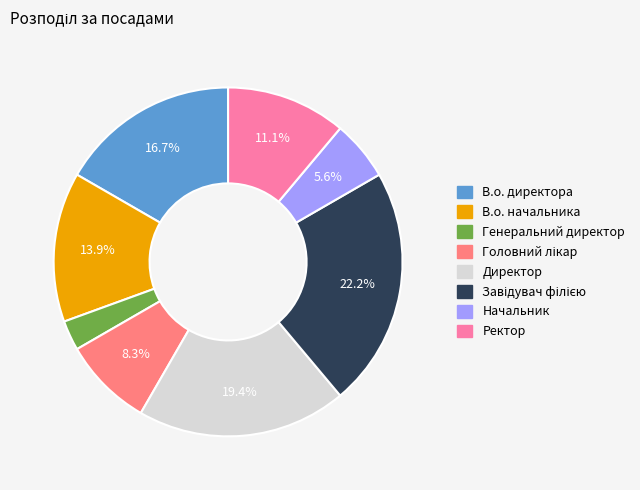

Is there any slice that represents more than half of the pie?

No